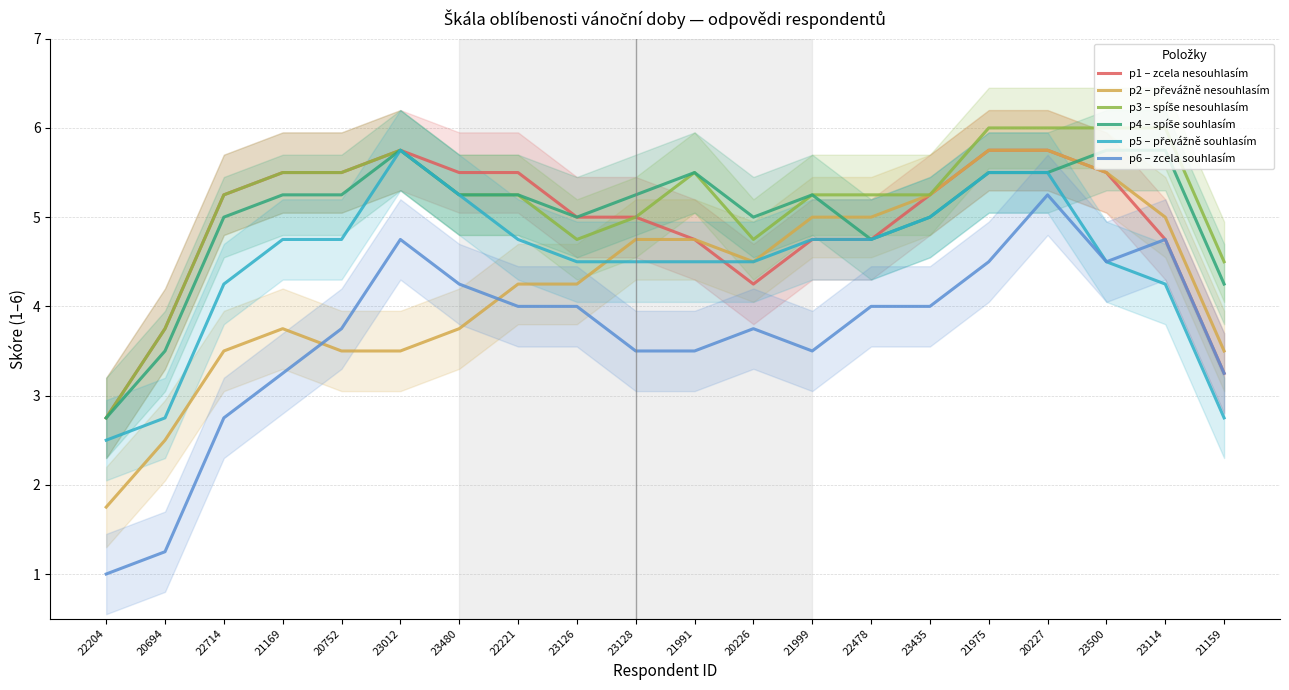

True or false: p1 – zcela nesouhlasím has more than 1 points higher than both neighbors.

False